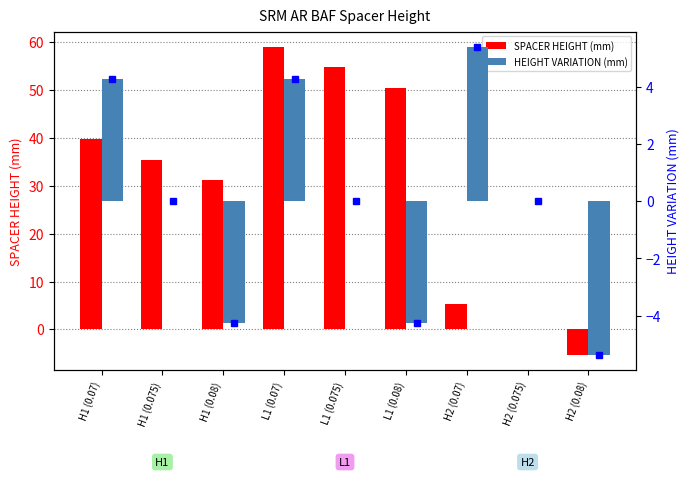

At which category is the sum across all series the highest?

L1 (0.07)